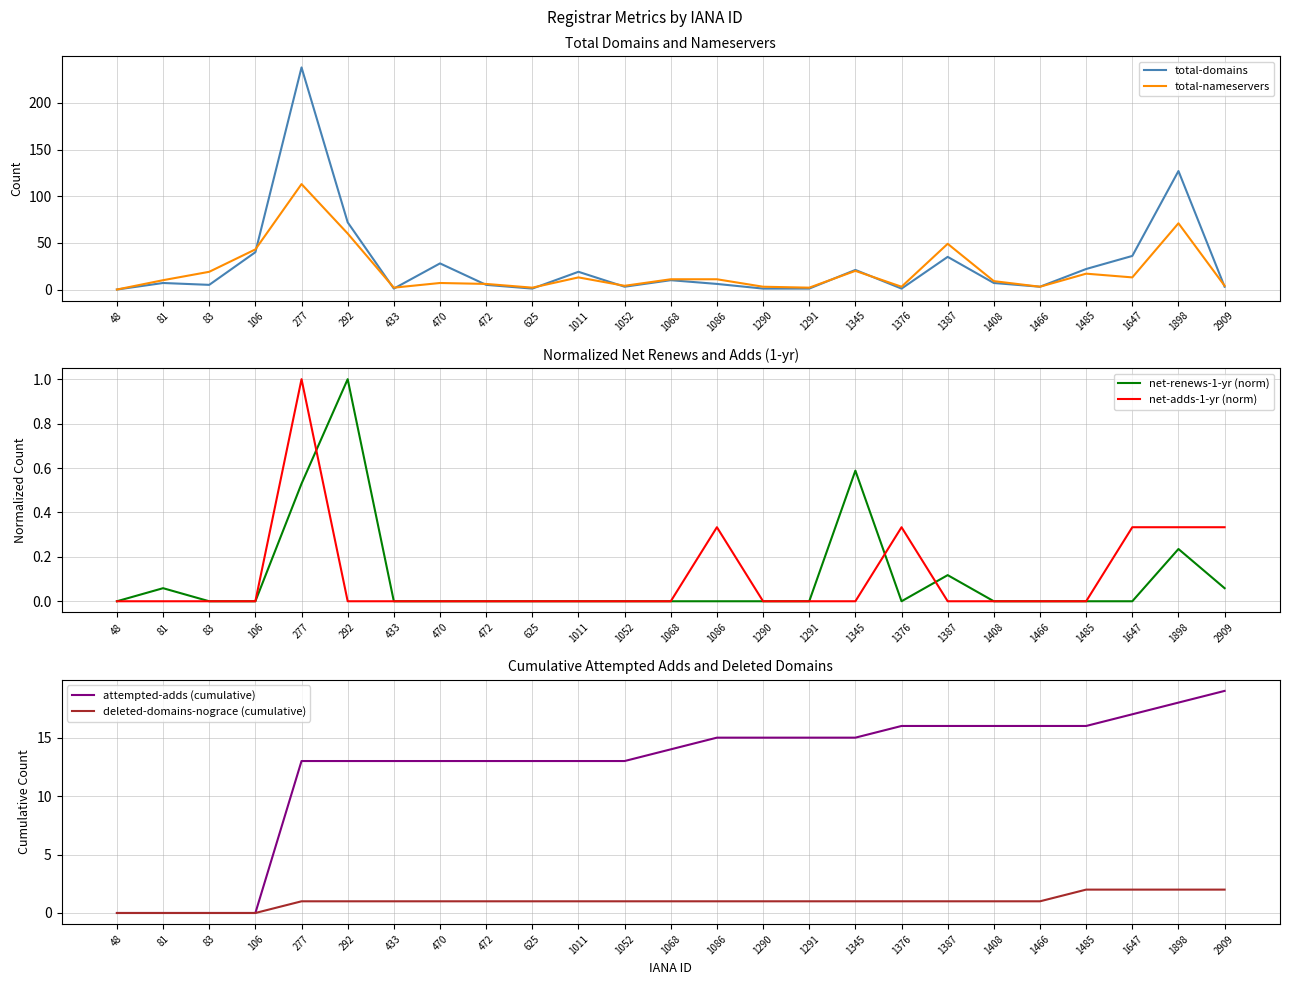

What is the value of the total-domains point at the 10th from the left?

1.0